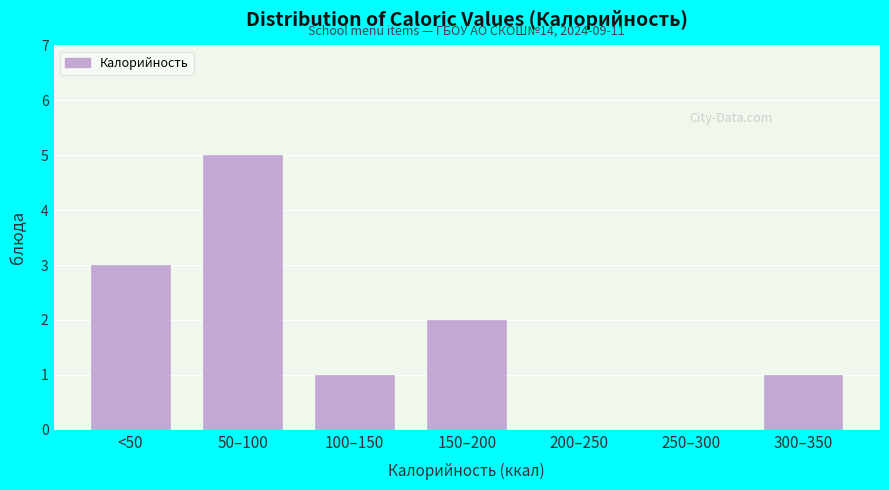

Reading left to right, extract all data points from this chart.

<50=3	50–100=5	100–150=1	150–200=2	200–250=0	250–300=0	300–350=1